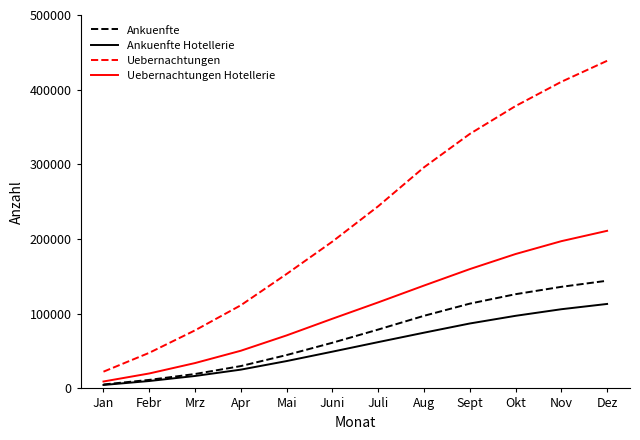

True or false: Uebernachtungen and Uebernachtungen Hotellerie cross at least once.

False